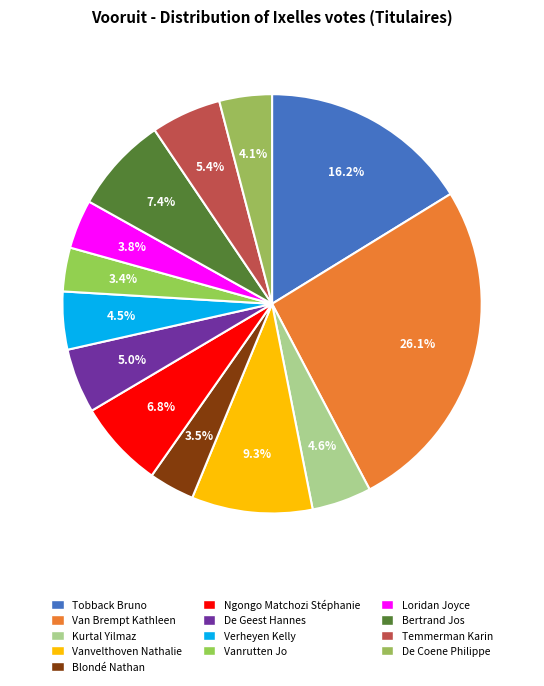

Approximately how many times larger is the value at Vanvelthoven Nathalie compared to Van Brempt Kathleen?

0.4